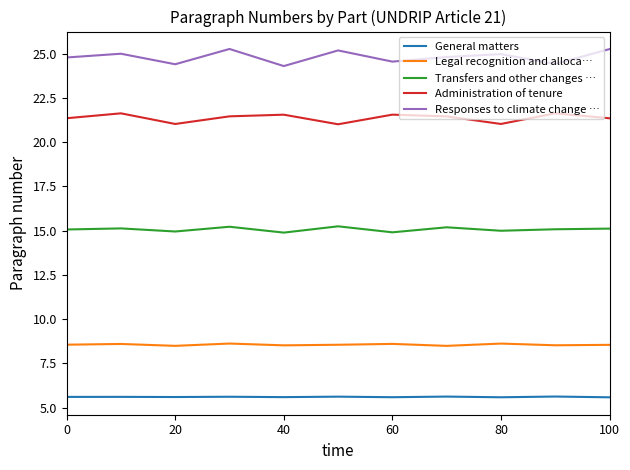

How many lines are shown in the chart?

5